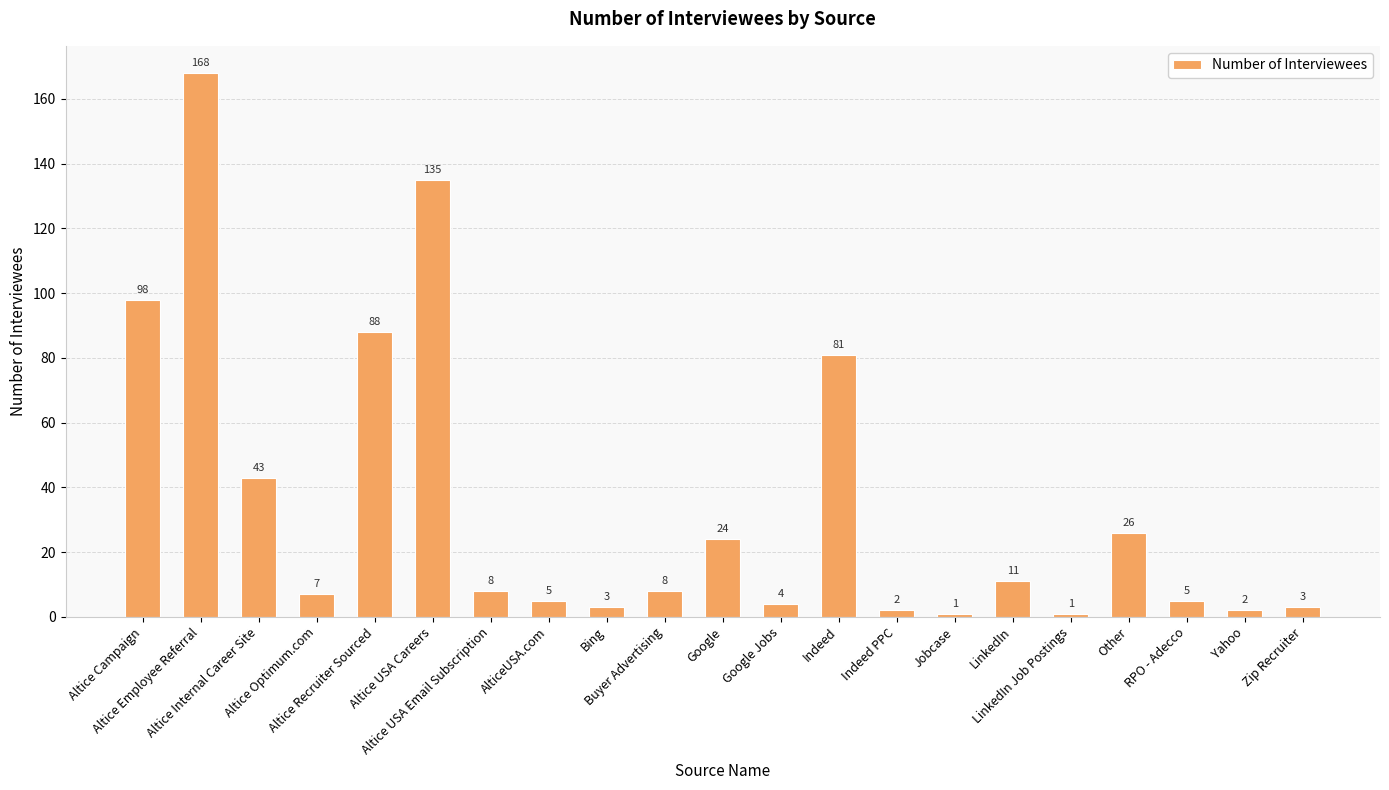

What position from the left is Zip Recruiter?

21